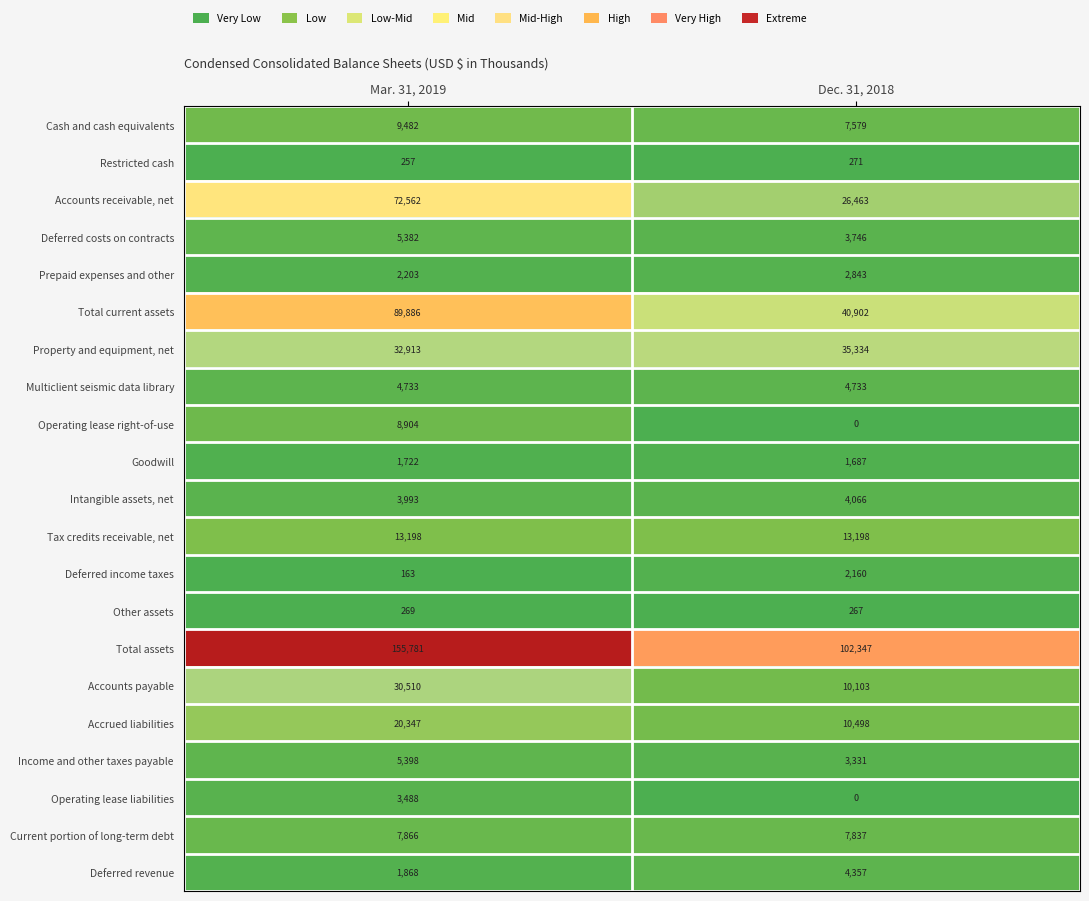

At how many categories does at least one series exceed 32?

2